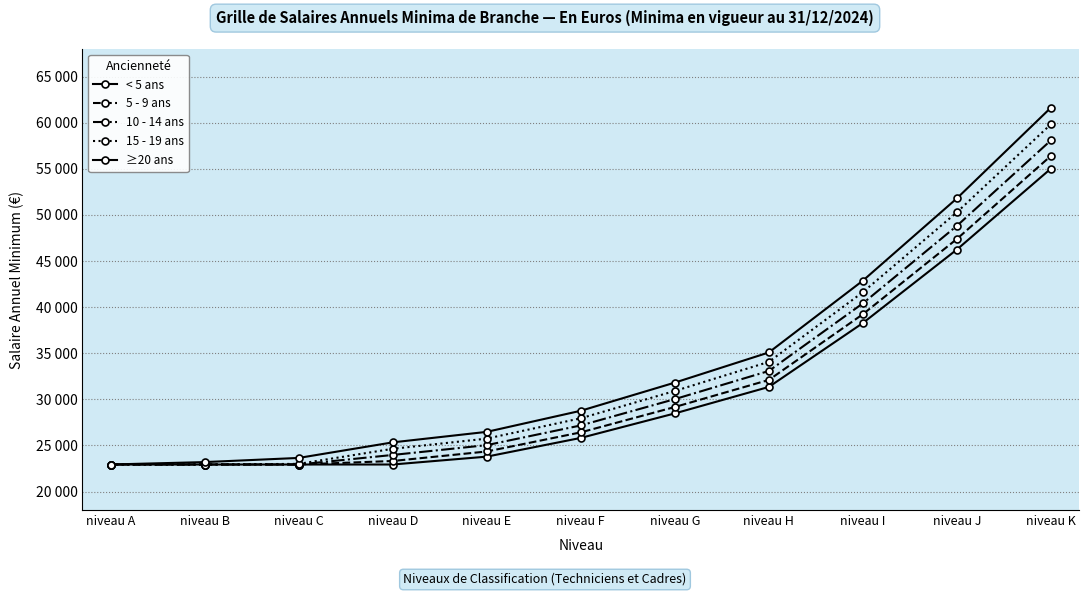

Reading right to left, extract all data points from this chart.

< 5 ans: niveau K=55036	niveau J=46255	niveau I=38284	niveau H=31351	niveau G=28479	niveau F=25822	niveau E=23790	niveau D=22937	niveau C=22937	niveau B=22937	niveau A=22937
5 - 9 ans: niveau K=56417	niveau J=47402	niveau I=39240	niveau H=32110	niveau G=29174	niveau F=26424	niveau E=24350	niveau D=23318	niveau C=22937	niveau B=22937	niveau A=22937
10 - 14 ans: niveau K=58100	niveau J=48826	niveau I=40418	niveau H=33082	niveau G=30028	niveau F=27176	niveau E=25037	niveau D=23974	niveau C=22937	niveau B=22937	niveau A=22937
15 - 19 ans: niveau K=59850	niveau J=50299	niveau I=41630	niveau H=34068	niveau G=30914	niveau F=27951	niveau E=25746	niveau D=24640	niveau C=23006	niveau B=22937	niveau A=22937
≥20 ans: niveau K=61645	niveau J=51808	niveau I=42880	niveau H=35091	niveau G=31820	niveau F=28766	niveau E=26478	niveau D=25338	niveau C=23650	niveau B=23199	niveau A=22937